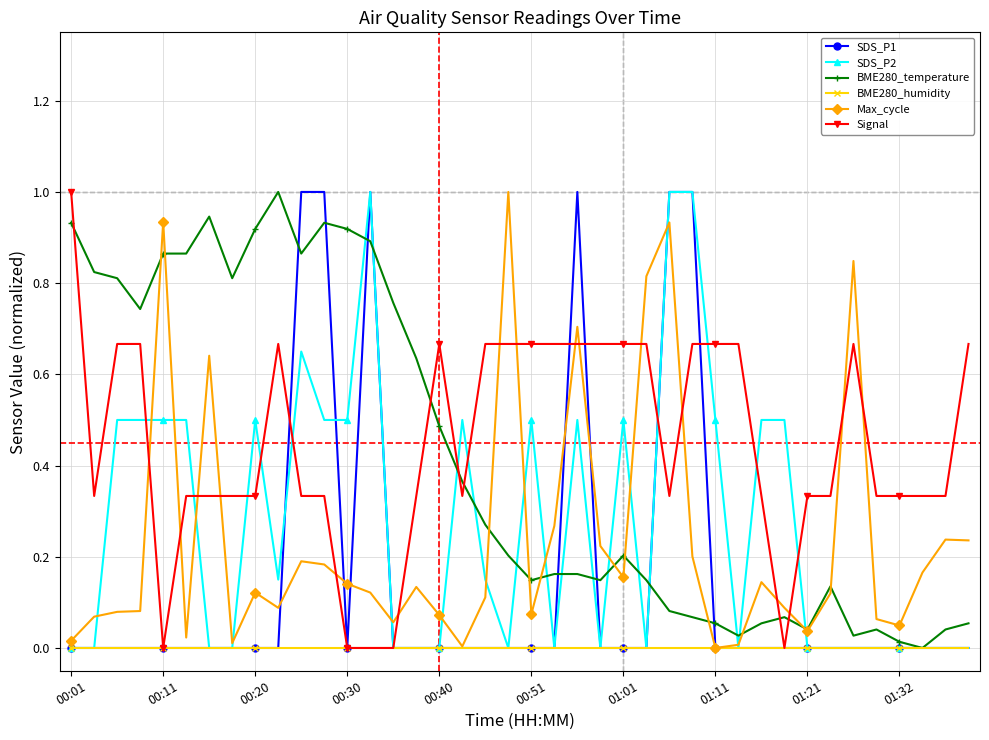

How many times do BME280_temperature and Signal cross each other?

6